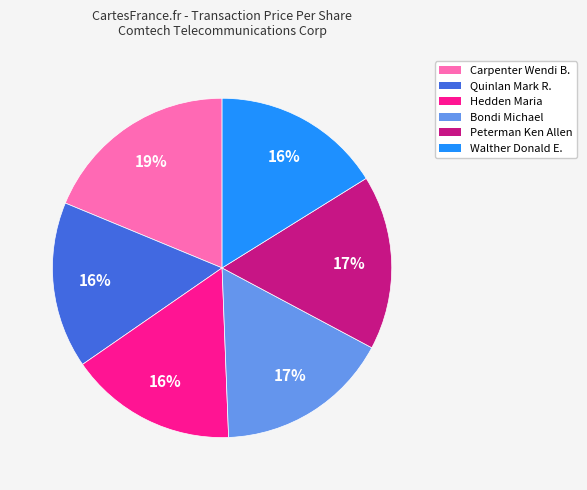

To the nearest percent, what percentage of the pie is Walther Donald E.?

16%